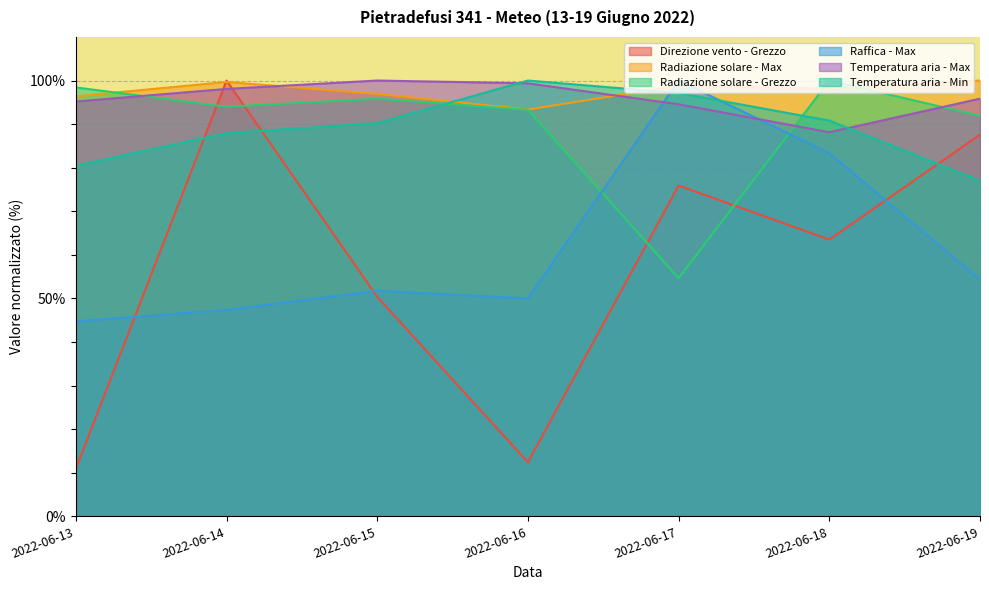

Does the chart display data point markers on the line(s)?

No